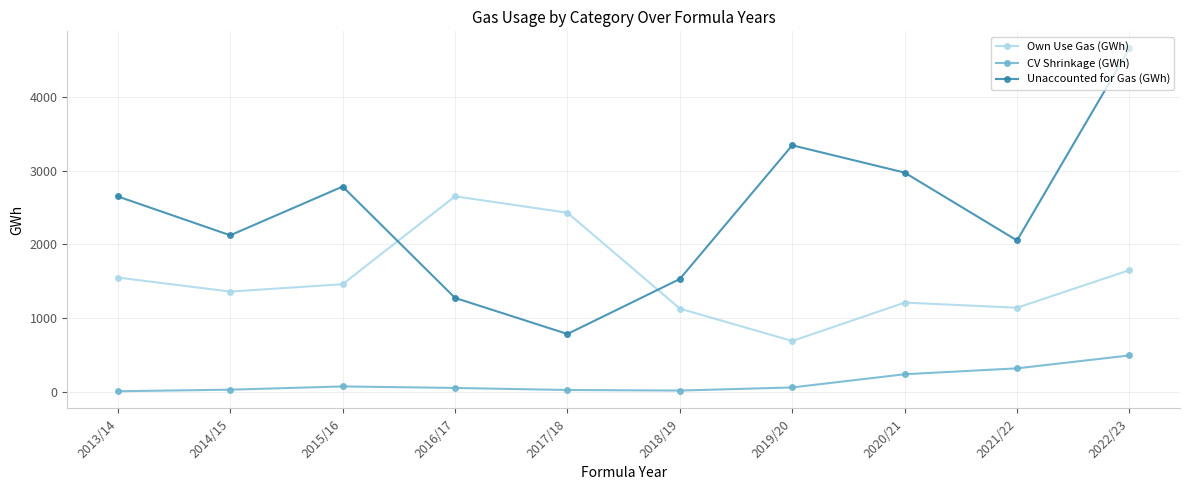

Does the chart have visible grid lines?

Yes